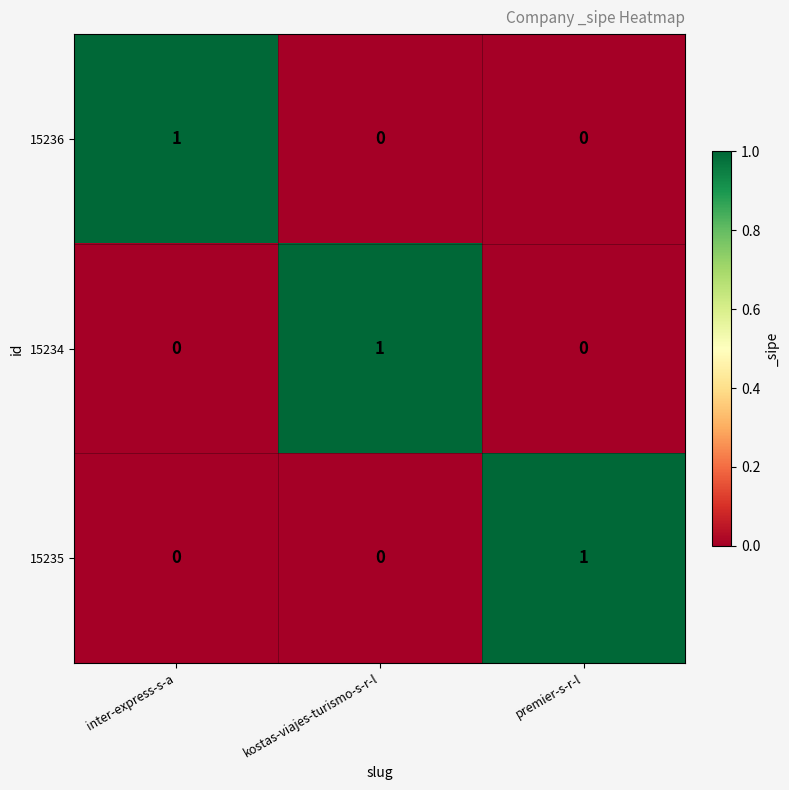

Reading left to right, transcribe all the data shown in this chart.

15236: inter-express-s-a=1	kostas-viajes-turismo-s-r-l=0	premier-s-r-l=0
15234: inter-express-s-a=0	kostas-viajes-turismo-s-r-l=1	premier-s-r-l=0
15235: inter-express-s-a=0	kostas-viajes-turismo-s-r-l=0	premier-s-r-l=1